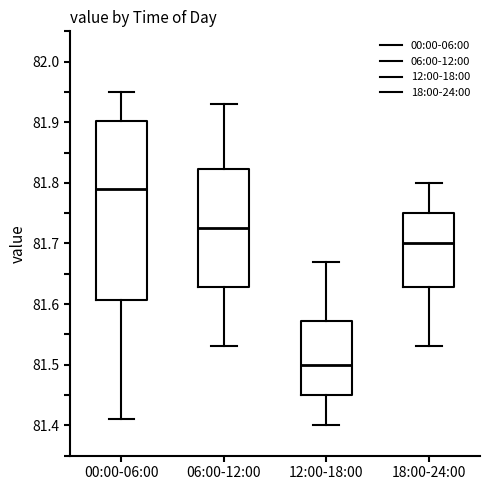

Where does the upper whisker of the box for 00:00-06:00 end on the y-axis? The values are not printed on the chart, so give them approximately, as read against the axis.

81.95